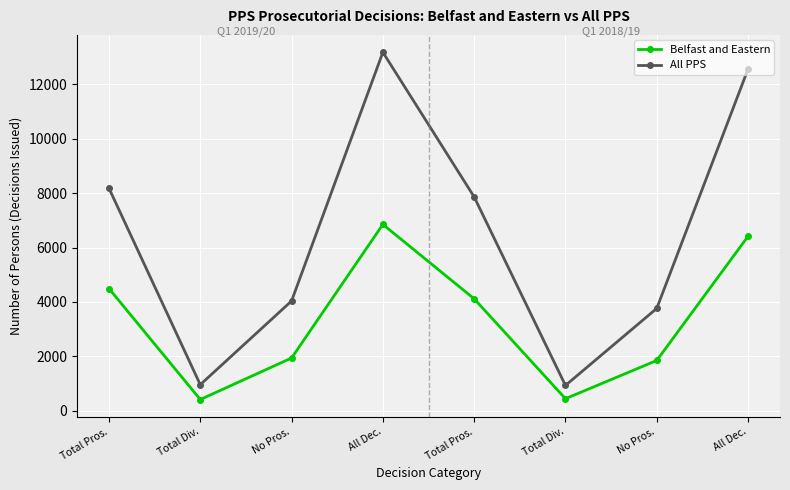

What is the highest value of the All PPS series?

13173